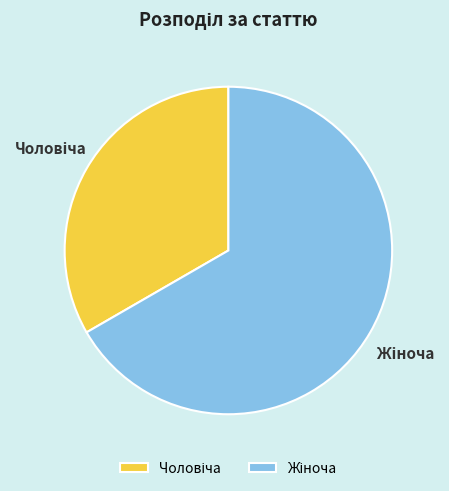

Is there any slice that represents more than half of the pie?

Yes